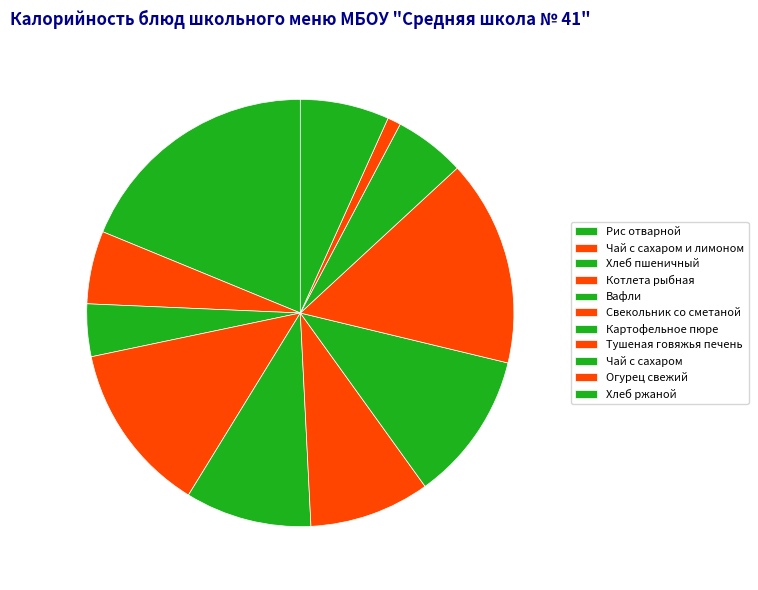

Which slice is the largest?

Рис отварной